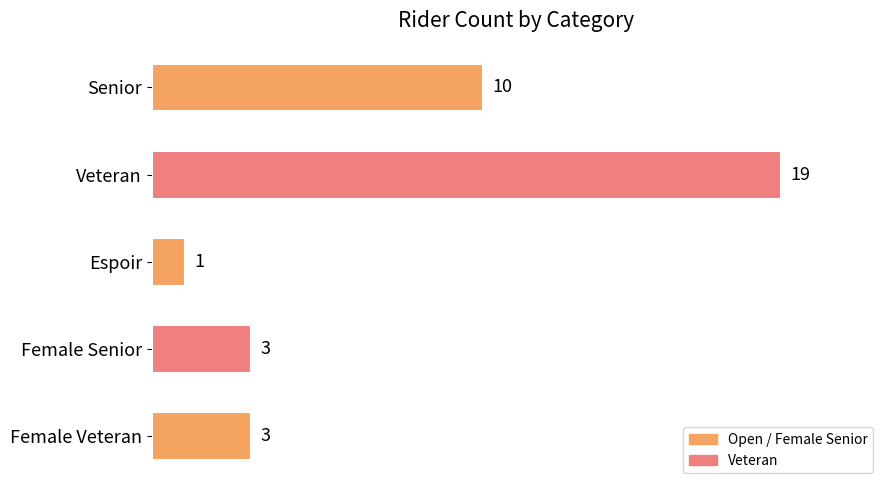

Reading bottom to top, extract all data points from this chart.

Female Veteran=3	Female Senior=3	Espoir=1	Veteran=19	Senior=10